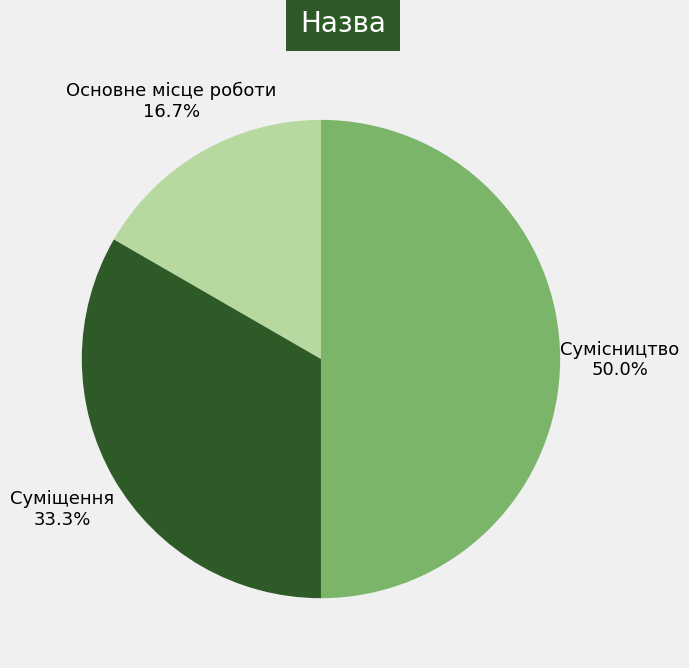

How many segments does this pie chart have?

3